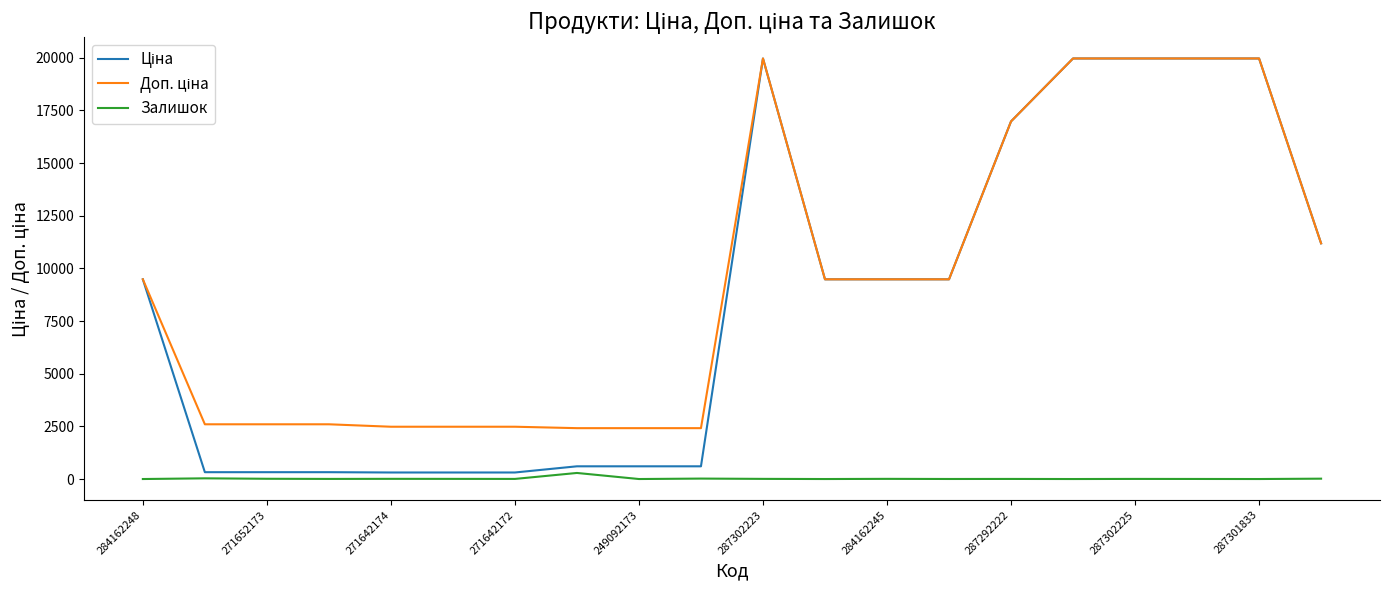

What is the greatest value displayed?

19964.2